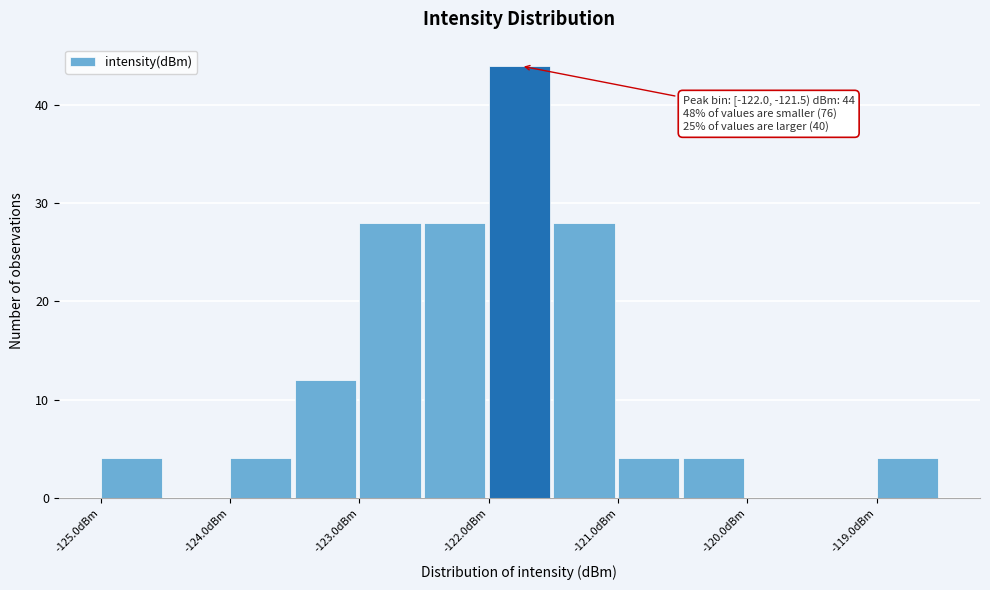

Over which range of the x-axis is the bar tallest?

-122.0 to -121.5